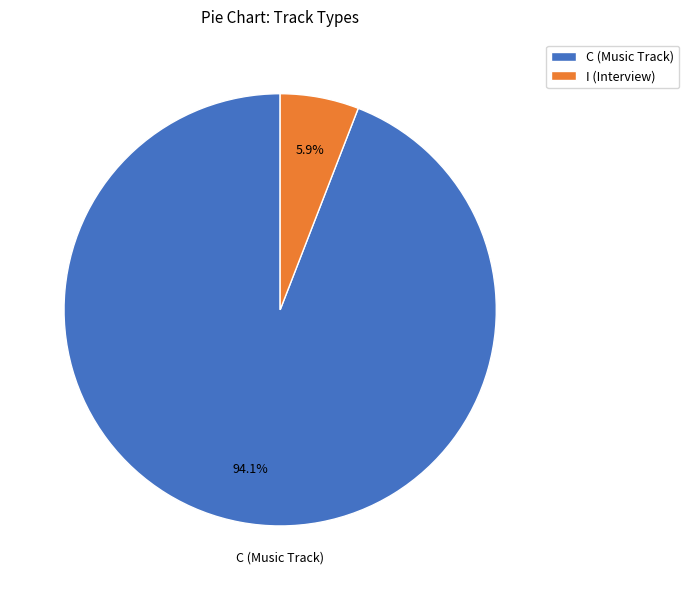

How many slices are in this pie chart?

2